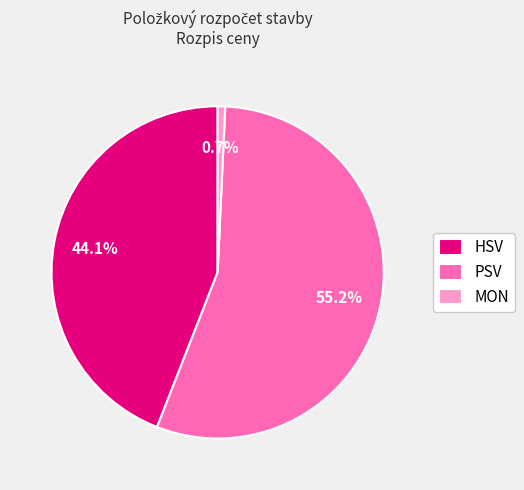

Is there any slice that represents more than half of the pie?

Yes